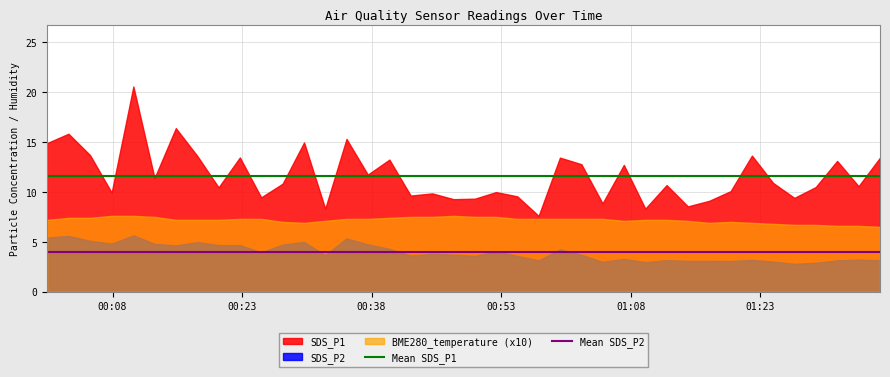

True or false: Mean SDS_P2 and Mean SDS_P1 cross at least once.

False